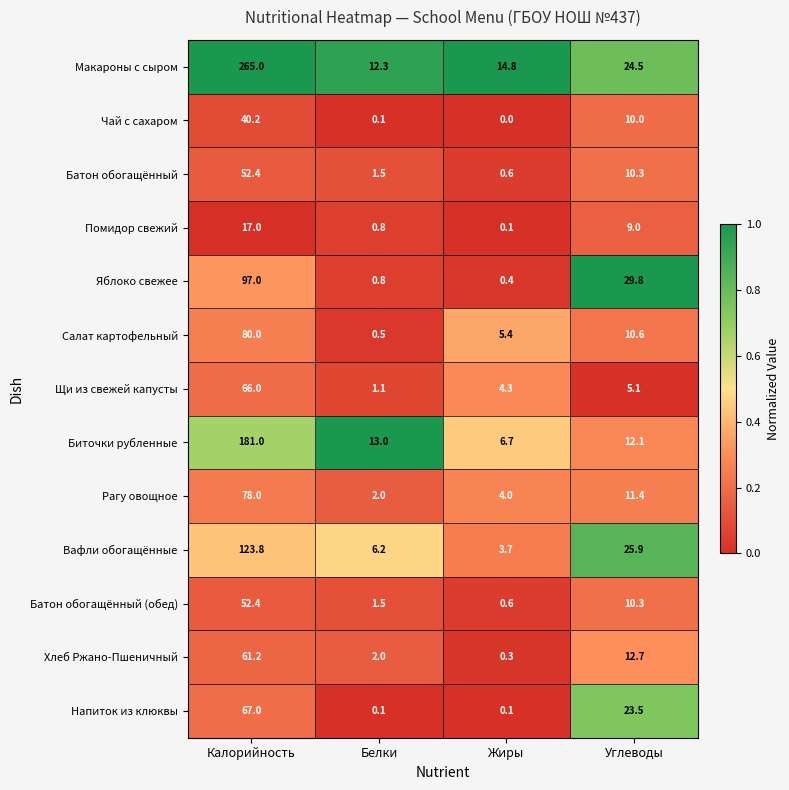

At how many categories does at least one series exceed 0?

4